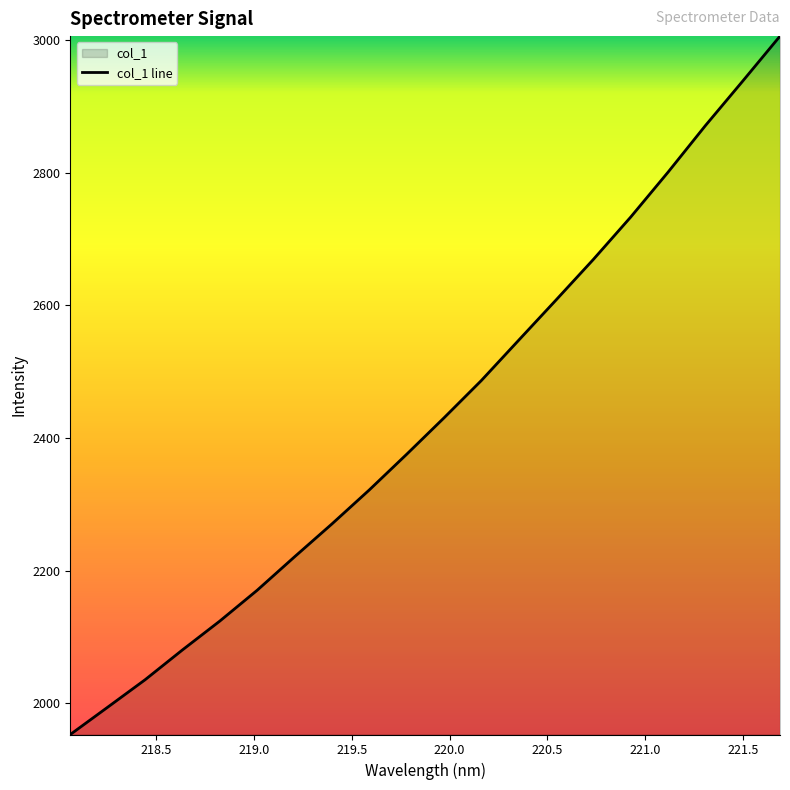

What is the greatest value displayed?

3005.7